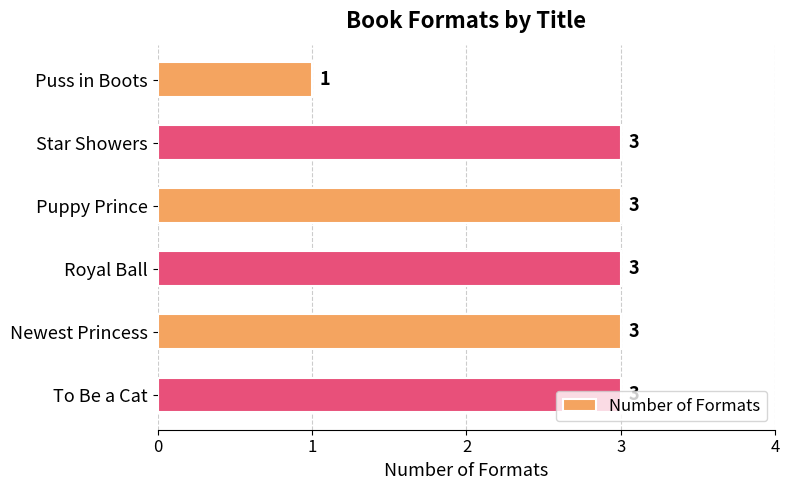

The chart shows a value of 1 at Newest Princess. True or false?

False